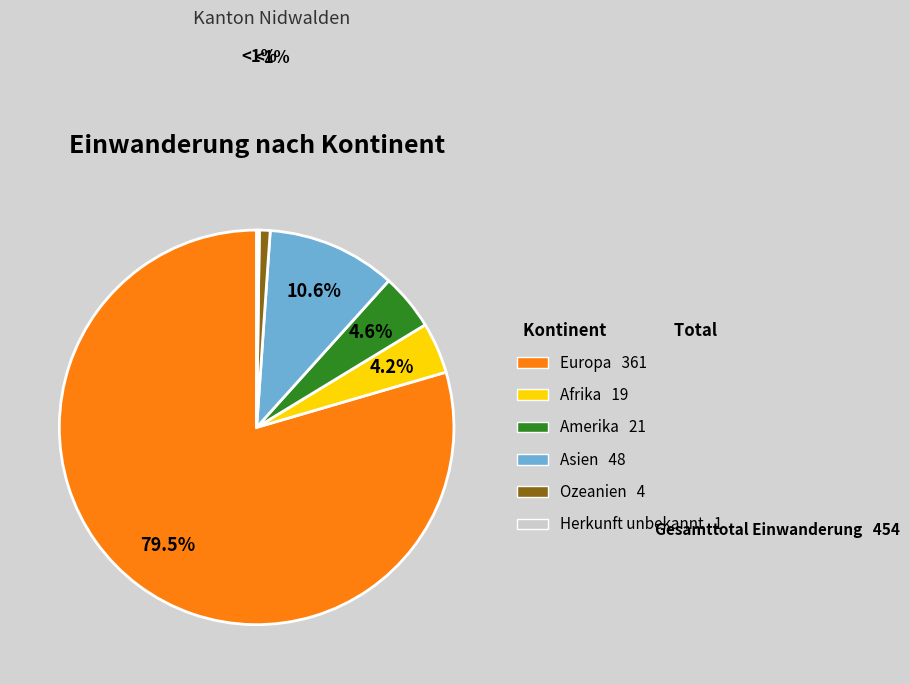

Does any single category account for the majority?

Yes